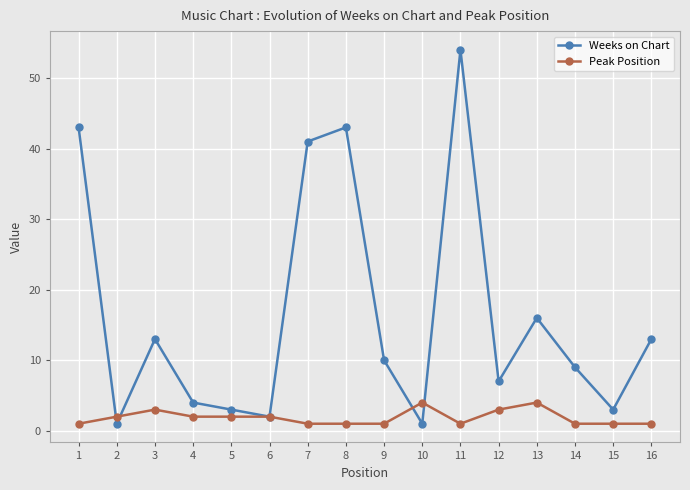

True or false: Peak Position has more than 0 interior local peaks.

True